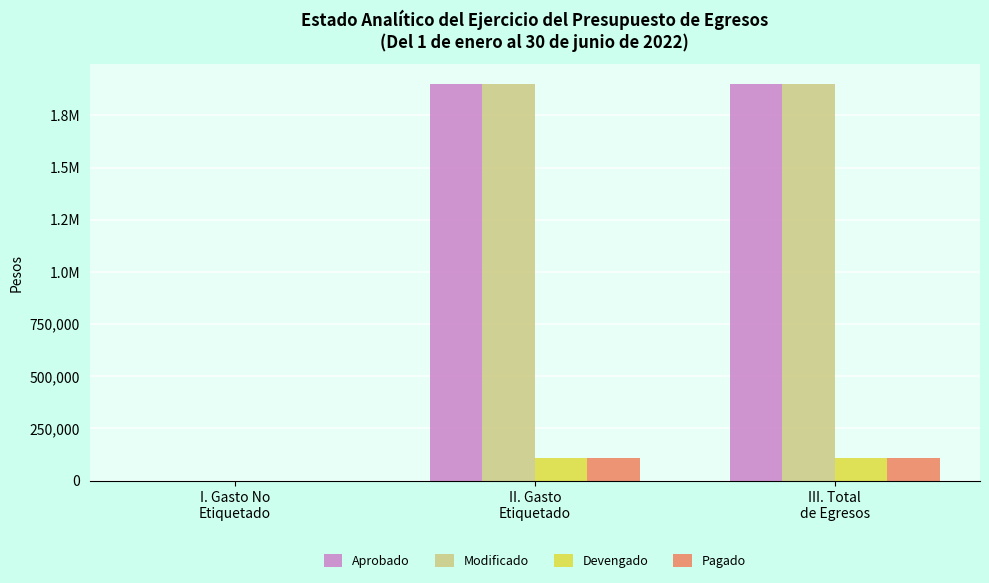

Are the bars horizontal?

No